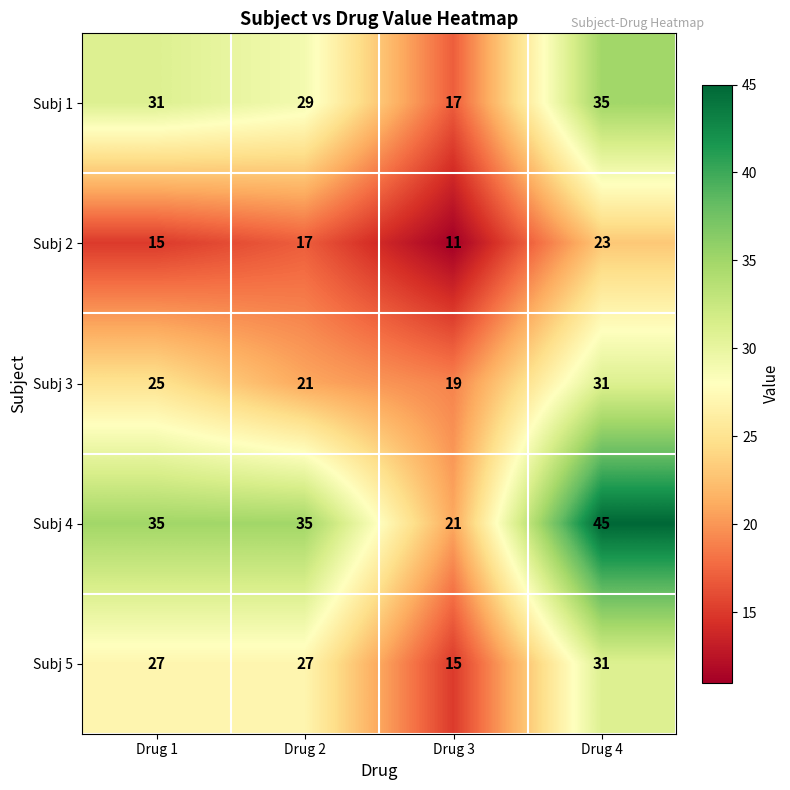

At how many categories does at least one series exceed 41?

1